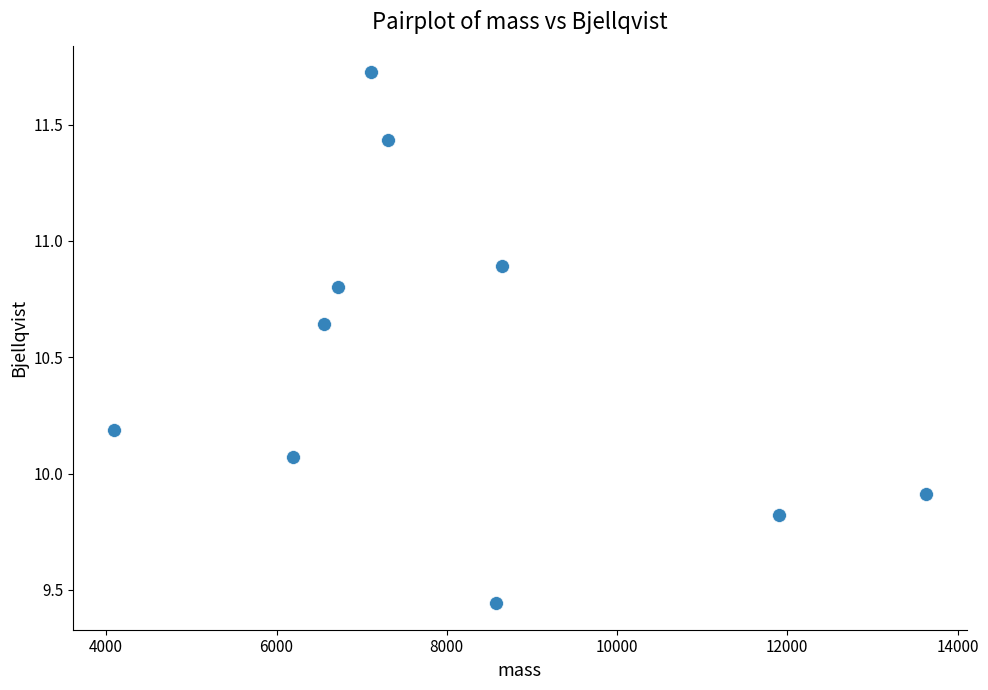

What is the range of X values (max minus min)?

9541.6